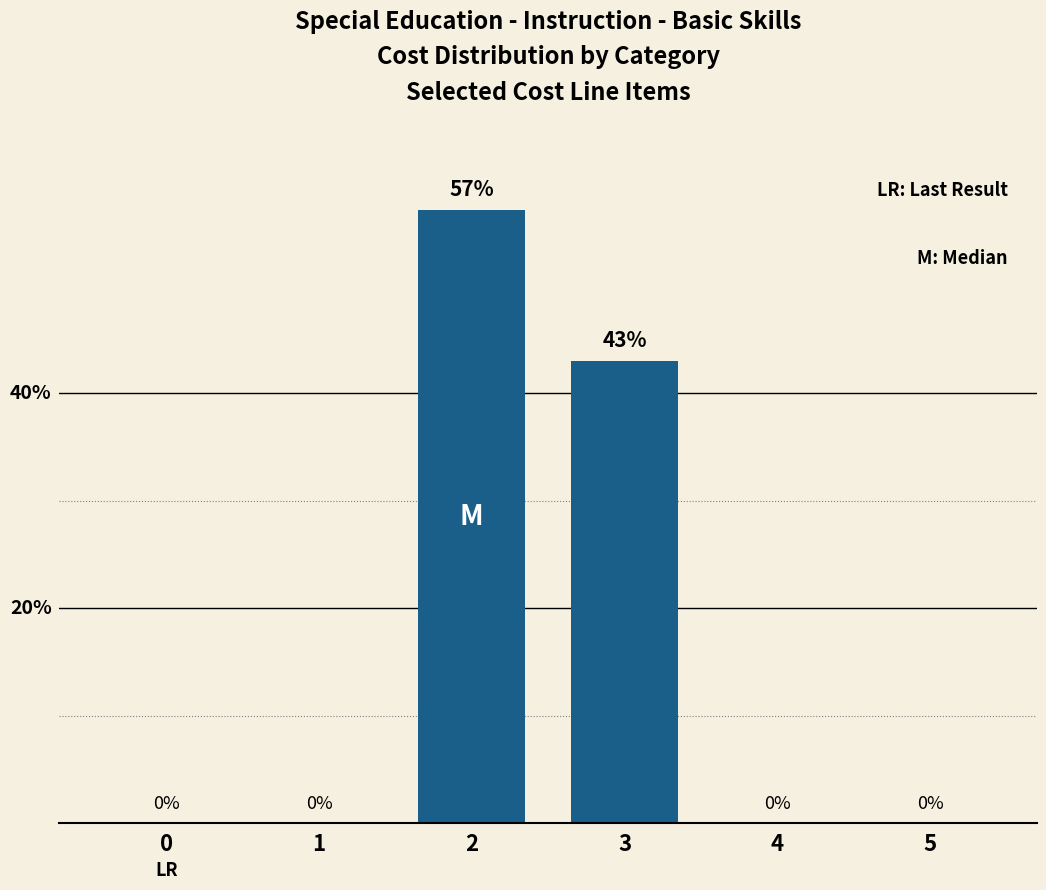

Reading left to right, transcribe all the data shown in this chart.

0	0	57	43	0	0